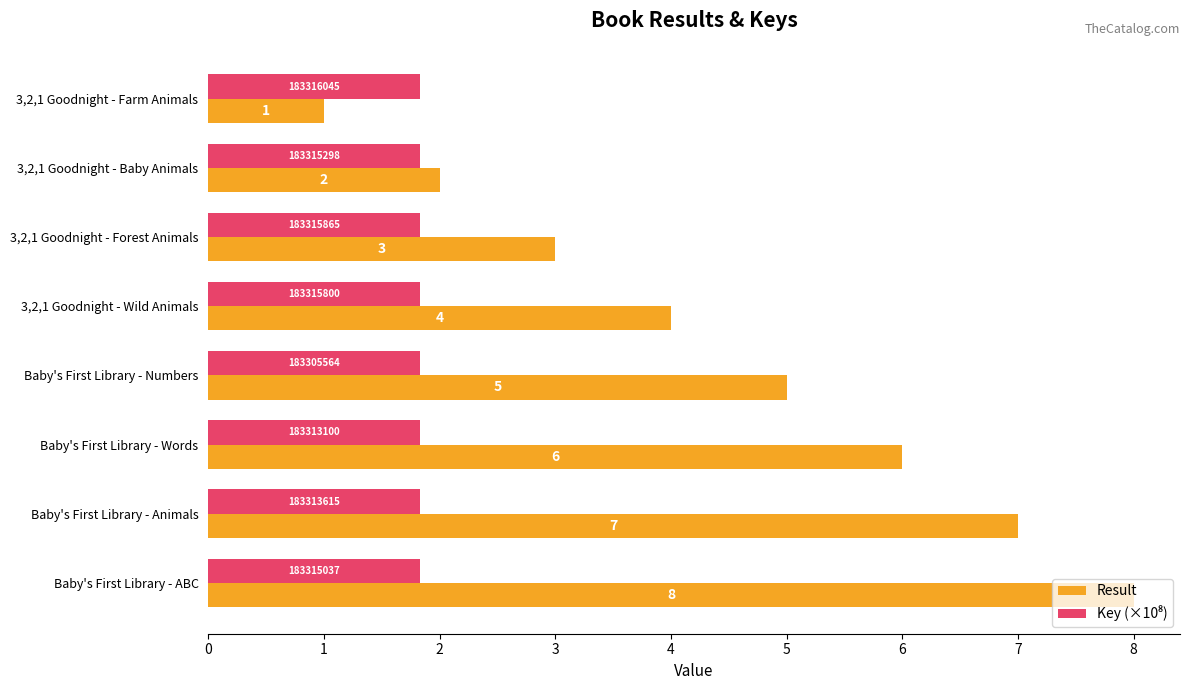

Which series has the largest total across all categories?

Result